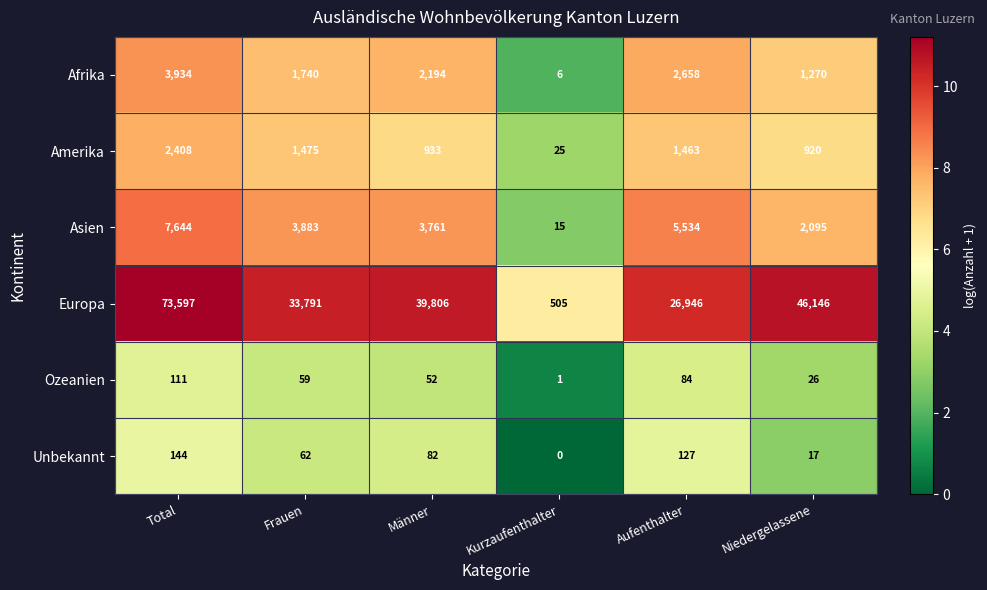

What is the difference between the maximum and minimum values in the Amerika series?

2383